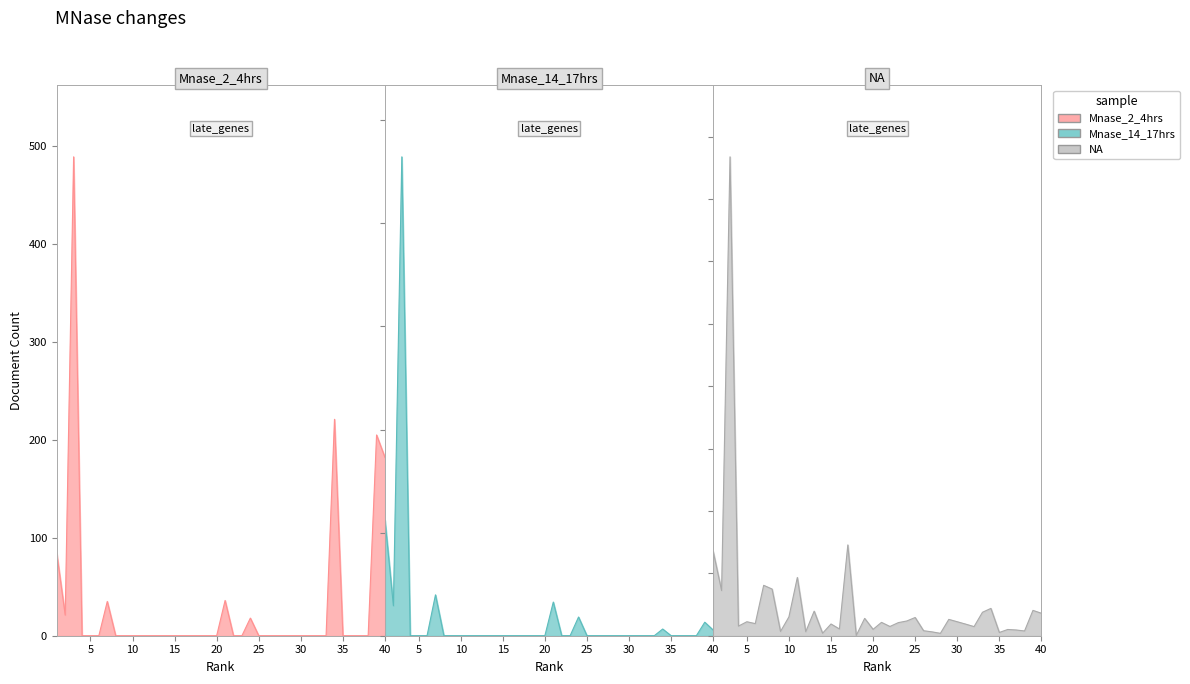

At which category does the chart reach its peak across all series?

3